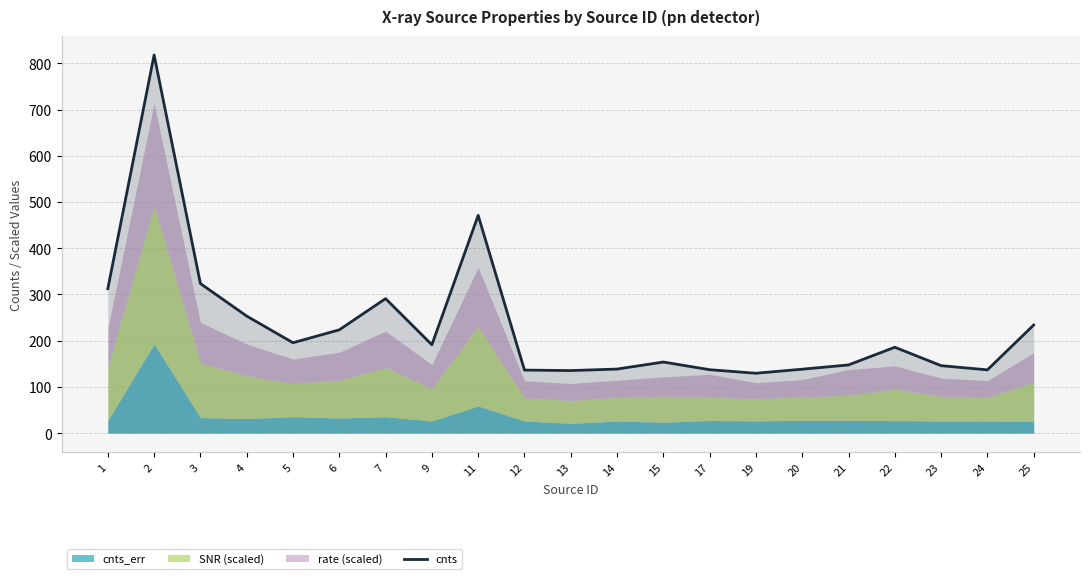

How many interior local valleys (lower than both neighbors) does the data have?

5